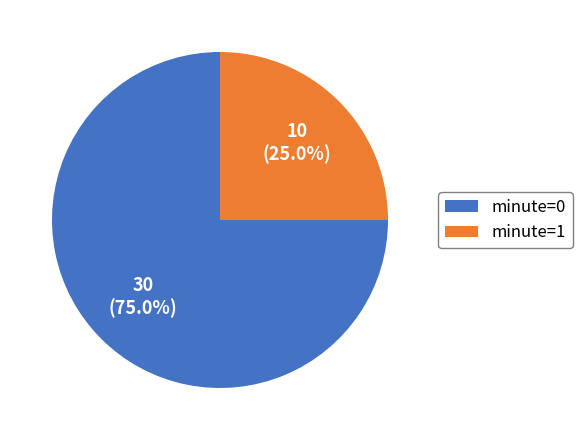

Which category has the smallest portion of the pie?

minute=1